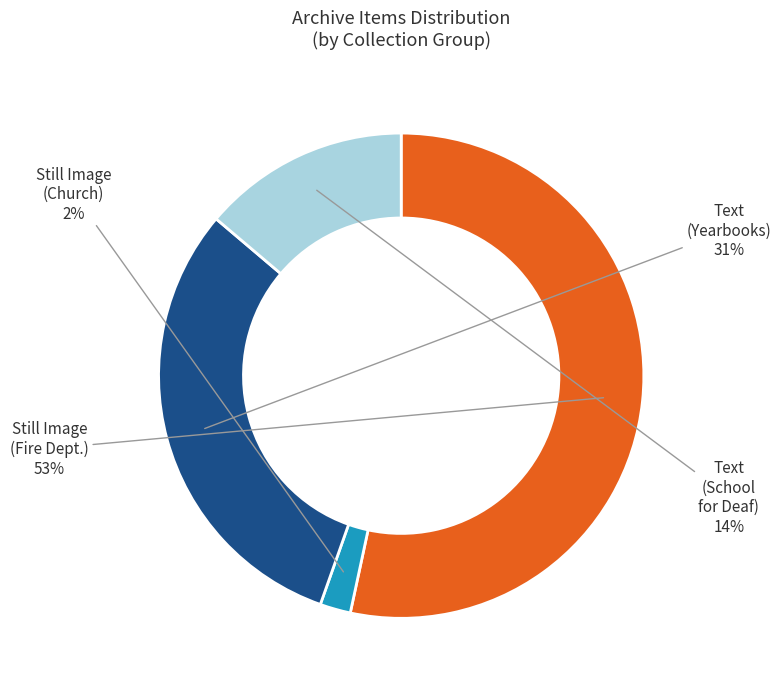

Is there a majority slice in this chart?

Yes